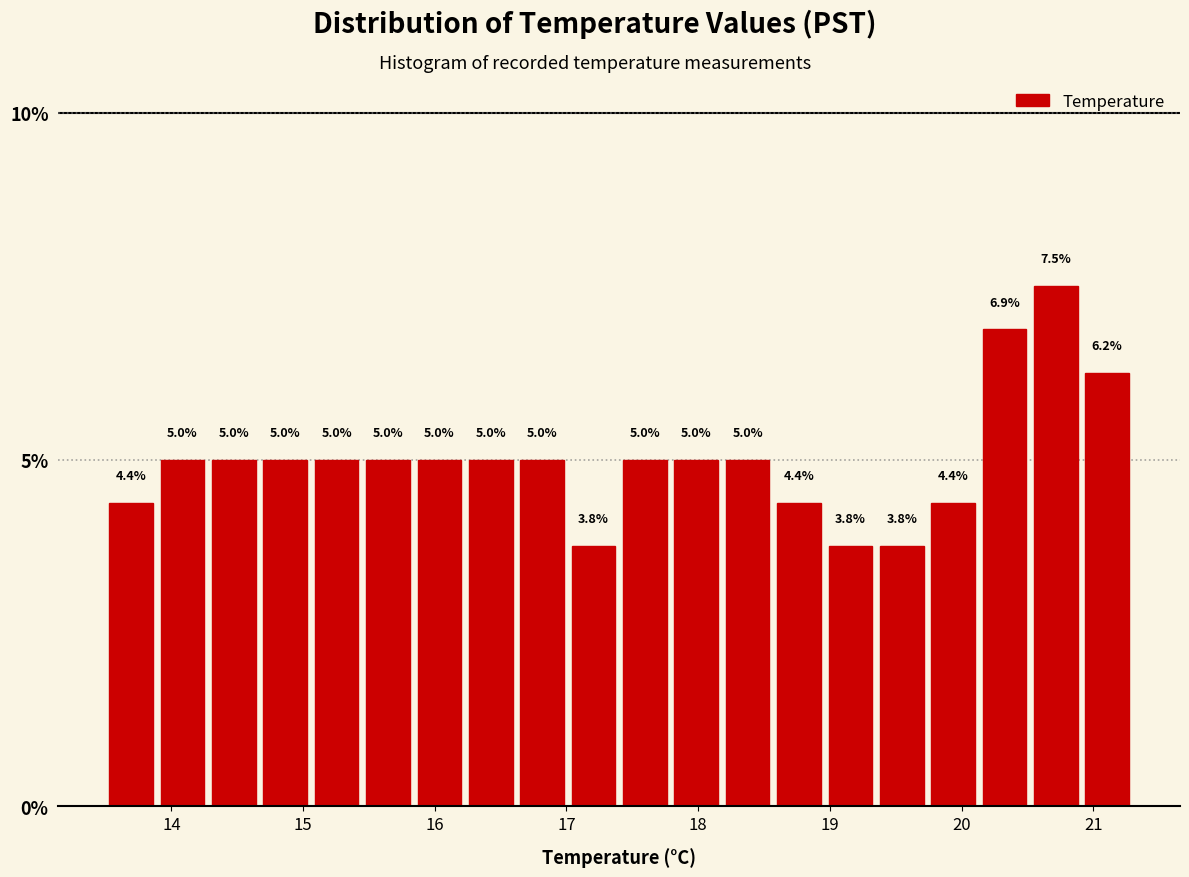

Around what value on the x-axis is the tallest bar? Give the approximate position of its centre, as read against the axis.

20.7